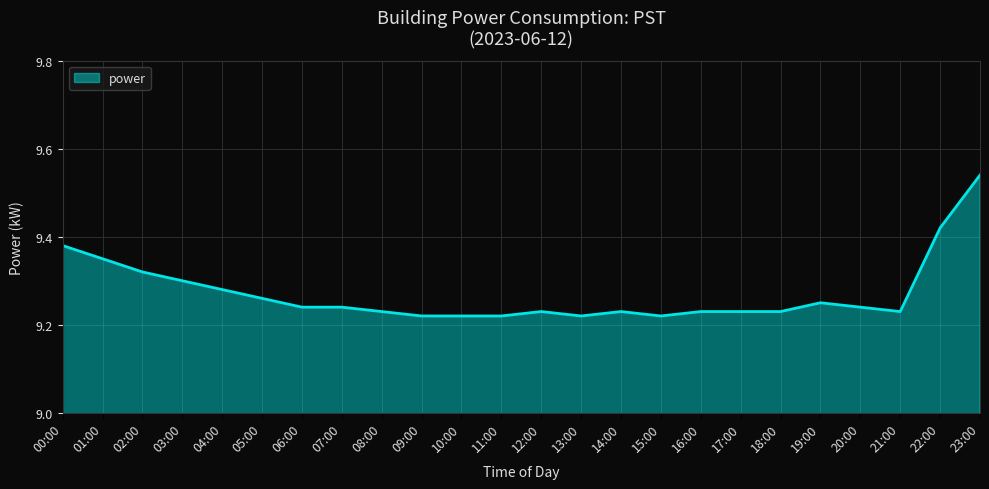

Which label corresponds to the largest value in the chart?

23:00